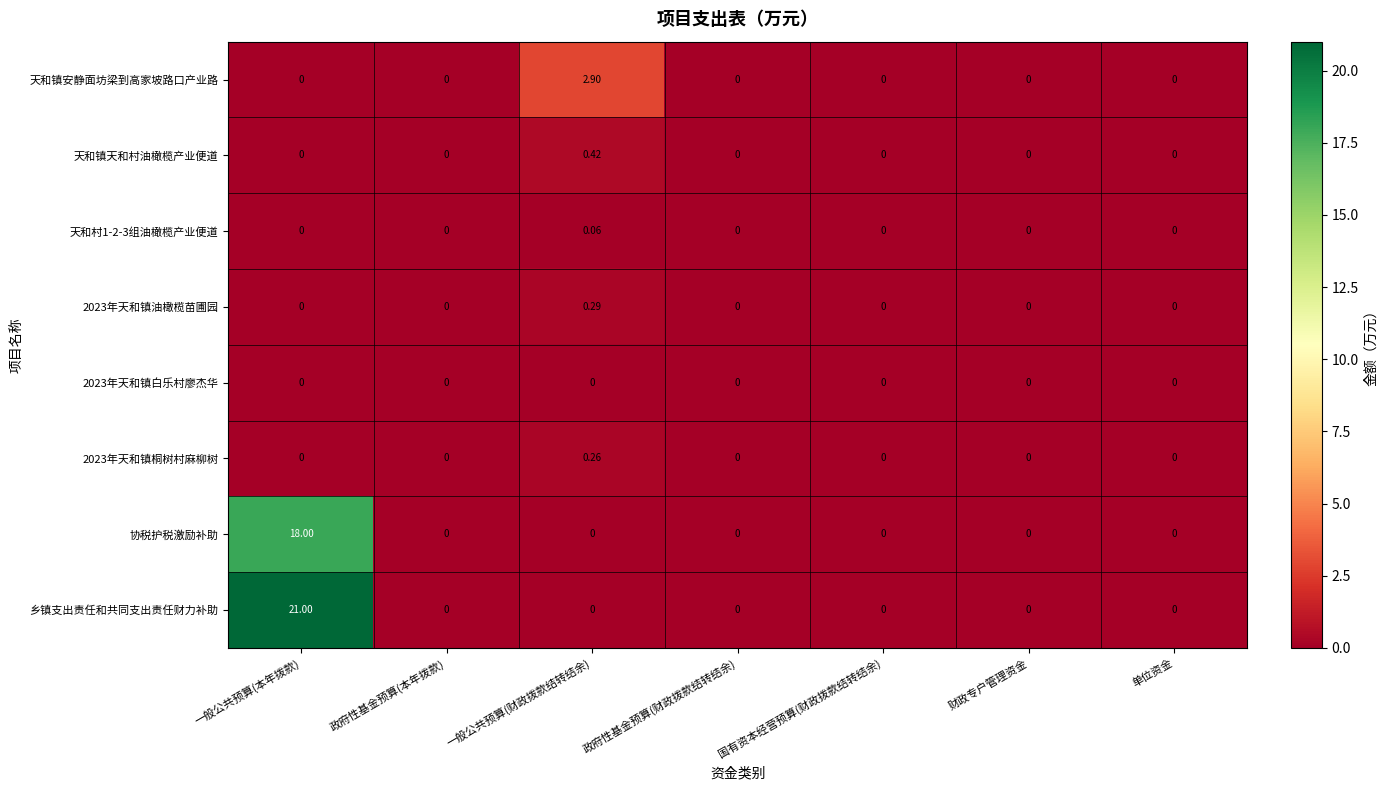

At which category does the chart reach its peak across all series?

一般公共预算(本年拨款)